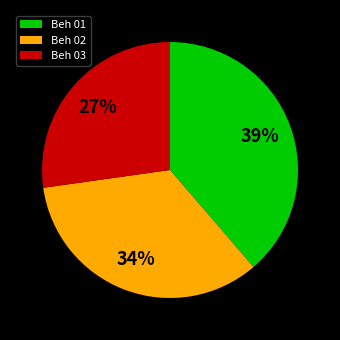

How many segments does this pie chart have?

3